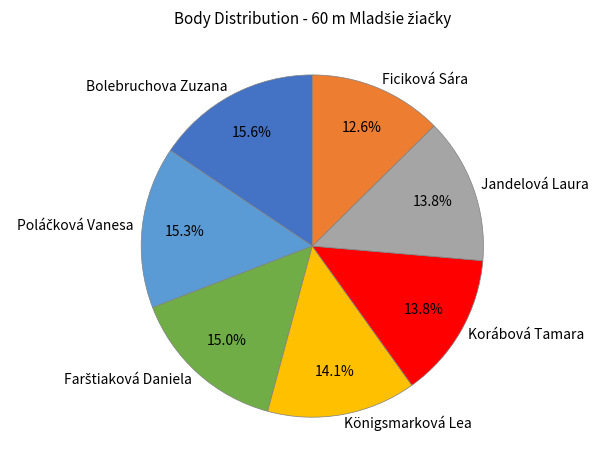

How many segments does this pie chart have?

7